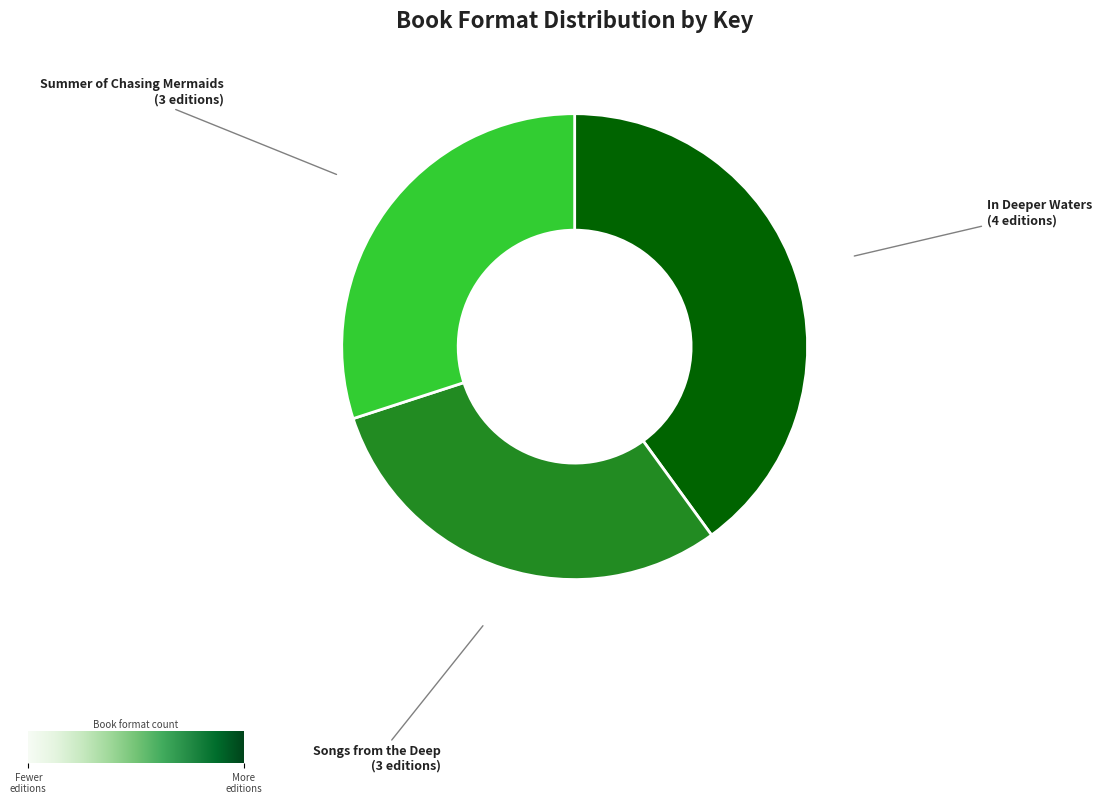

Does any single category account for the majority?

No